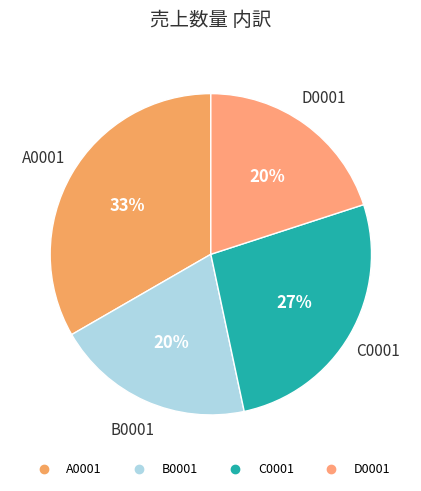

To the nearest percent, what is the average slice percentage?

25%